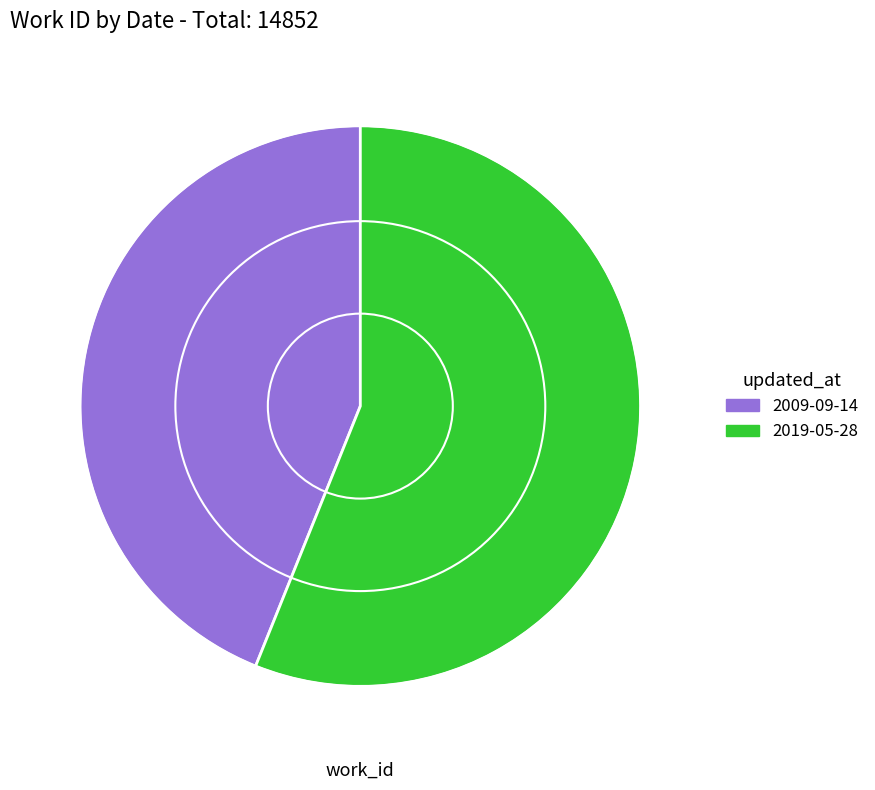

Which has a higher value, 2019-05-28 or 2009-09-14?

2019-05-28